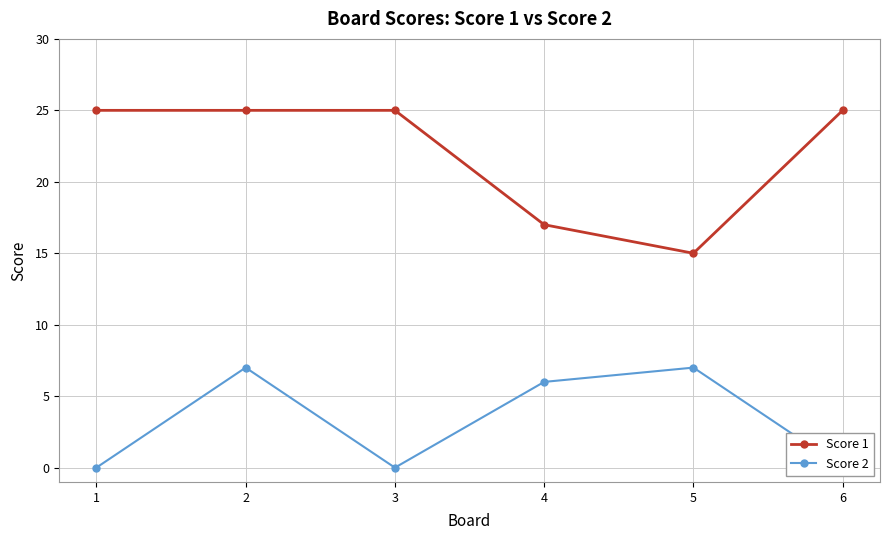

Does the chart have visible grid lines?

Yes